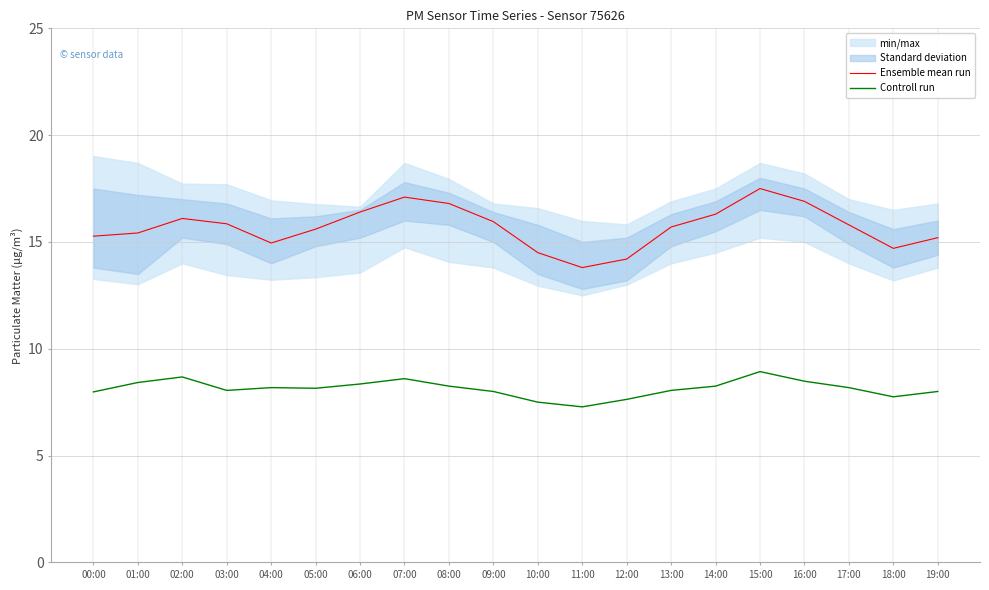

True or false: Controll run and Ensemble mean run cross at least once.

False